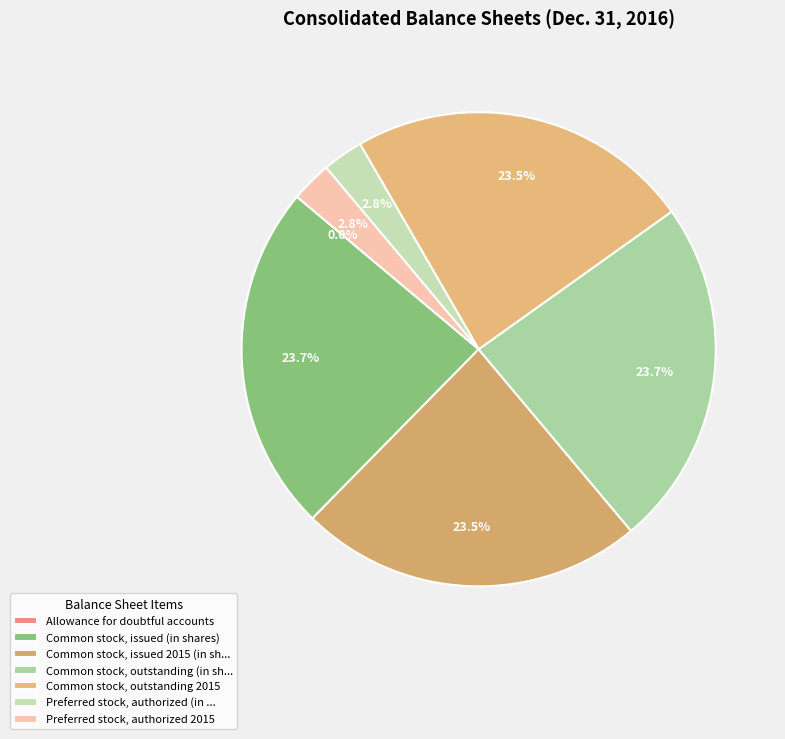

Is there any slice that represents more than half of the pie?

No